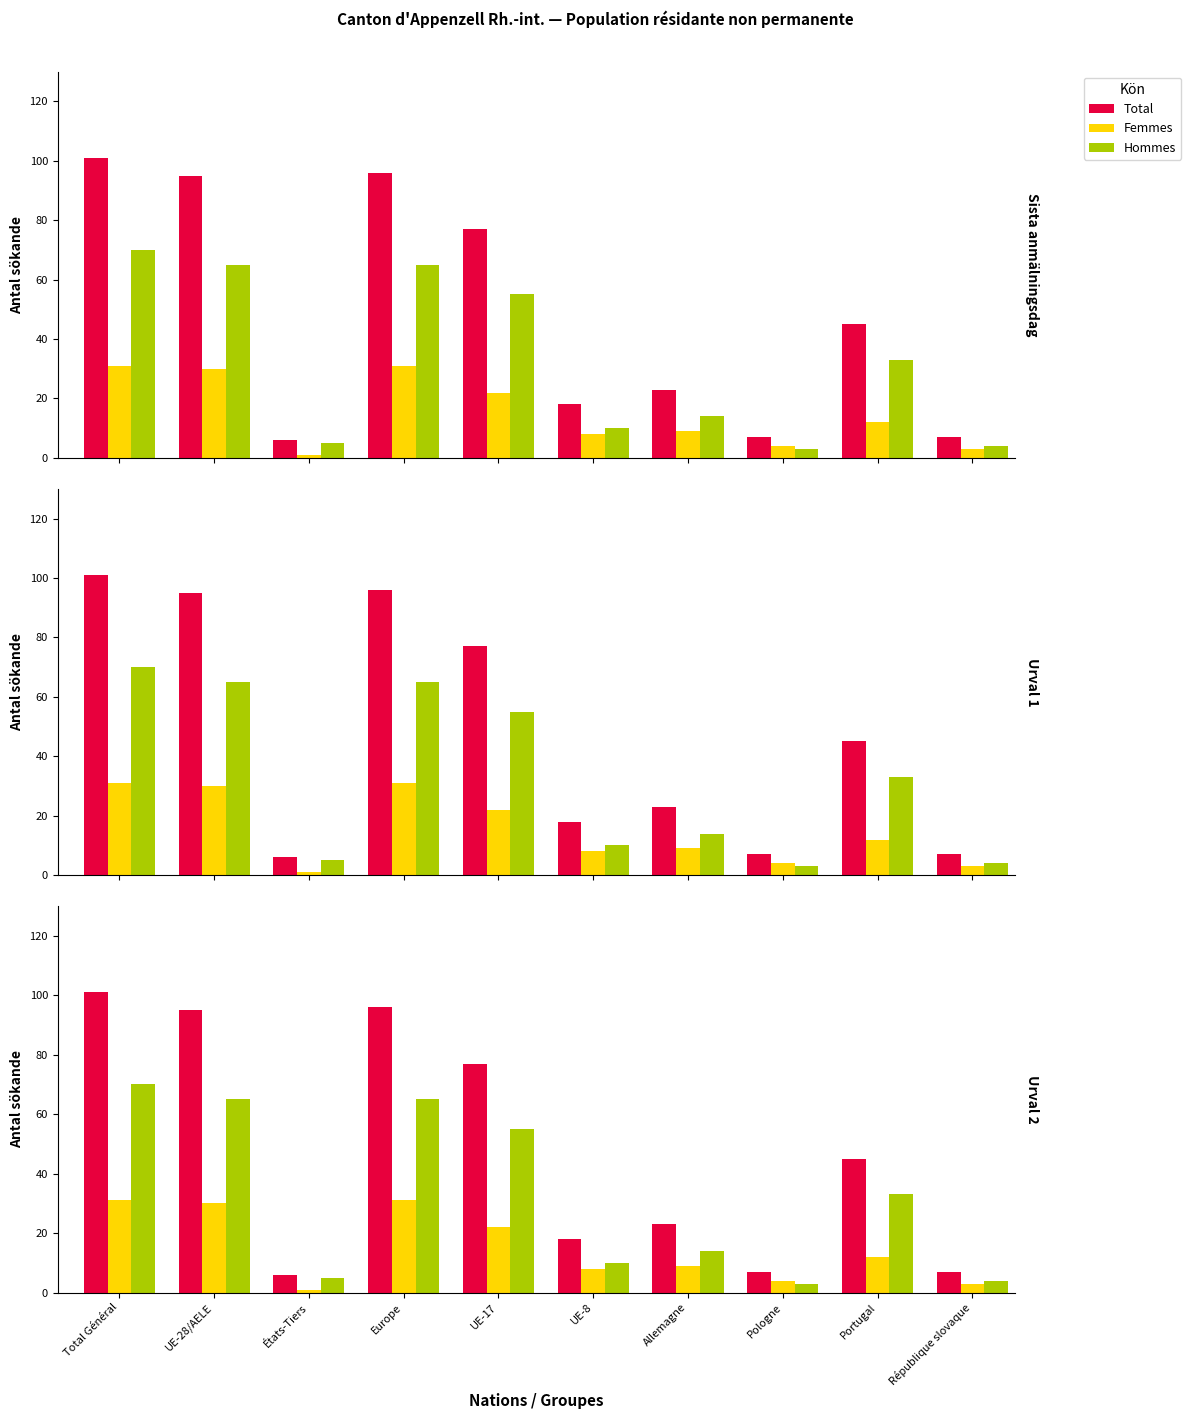

What is the total value across all series at République slovaque?

14